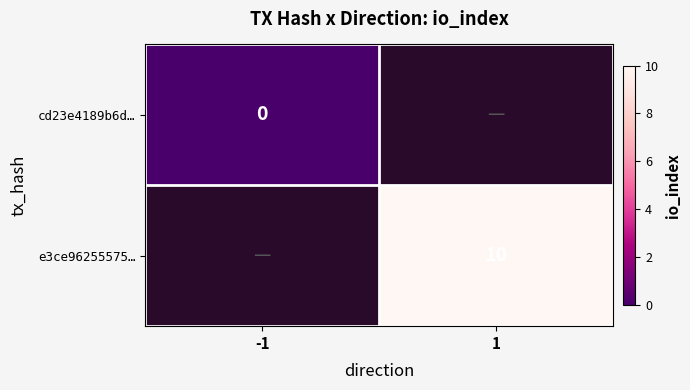

What is the maximum value shown in the chart?

10.0